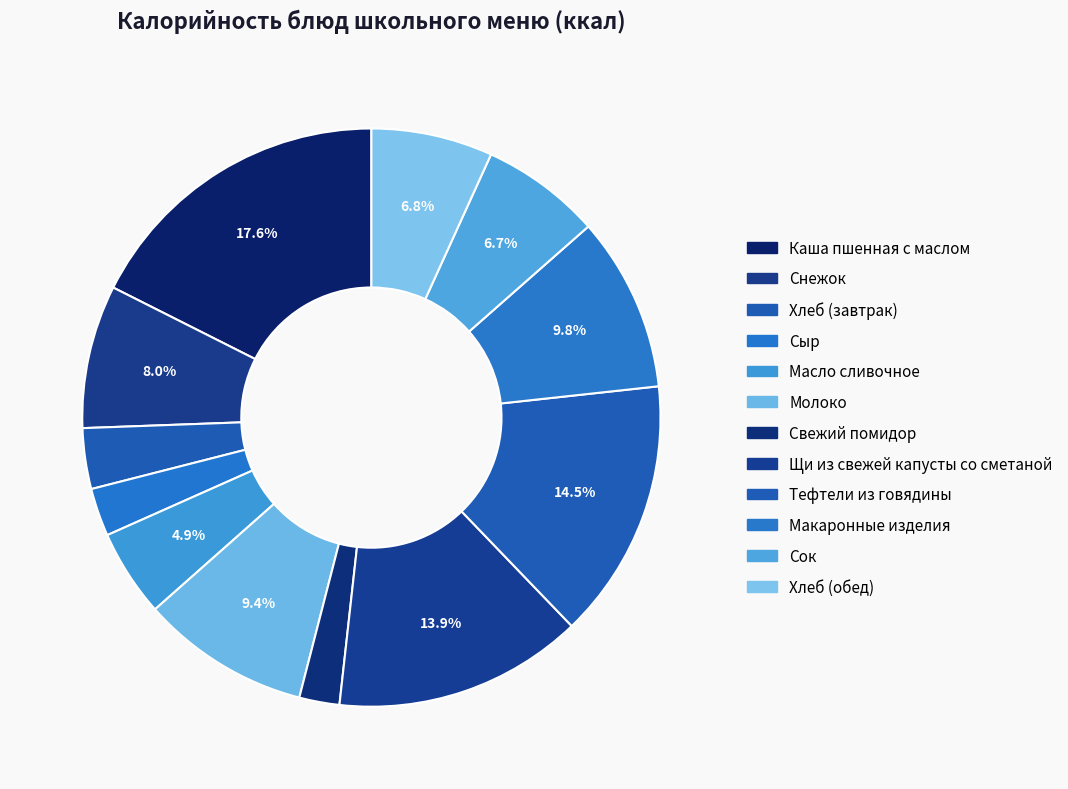

What percentage is NOT represented by Тефтели из говядины?

85.5%